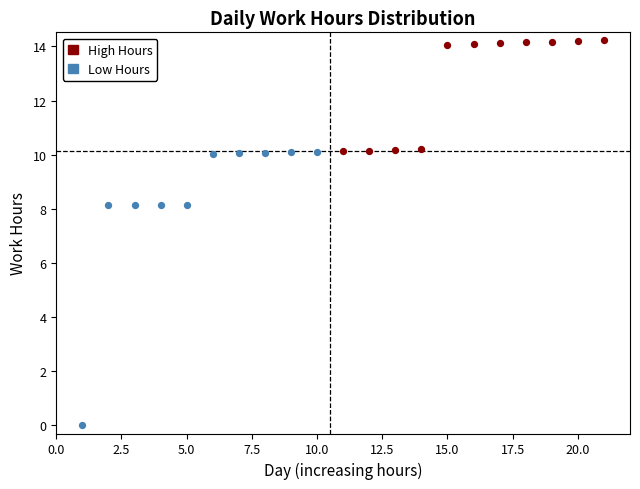

Which series contains the lowest Y value?

Low Hours